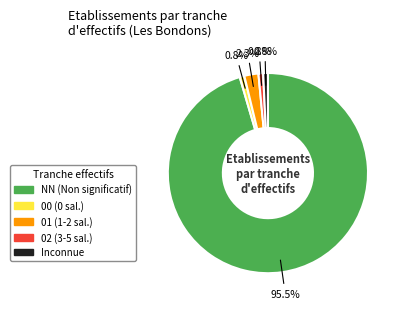

Is there a majority slice in this chart?

Yes